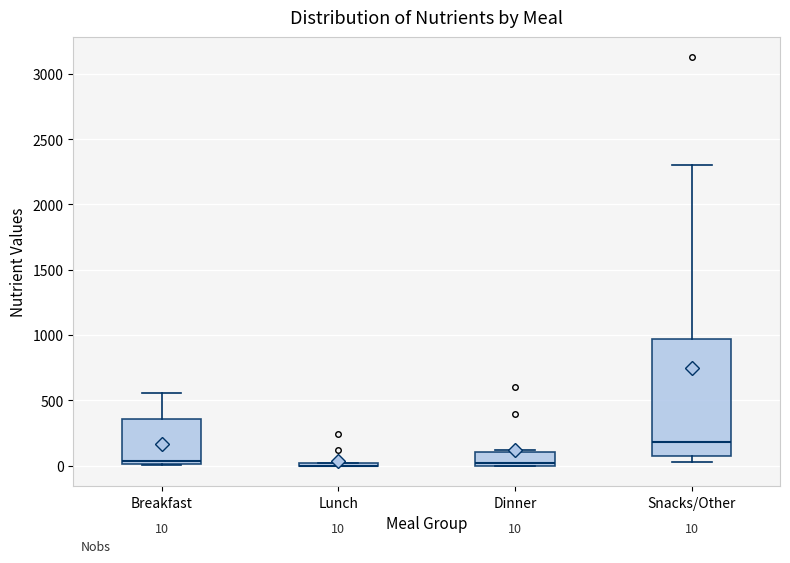

Which box is the tallest, from its lower edge to its upper edge?

Snacks/Other